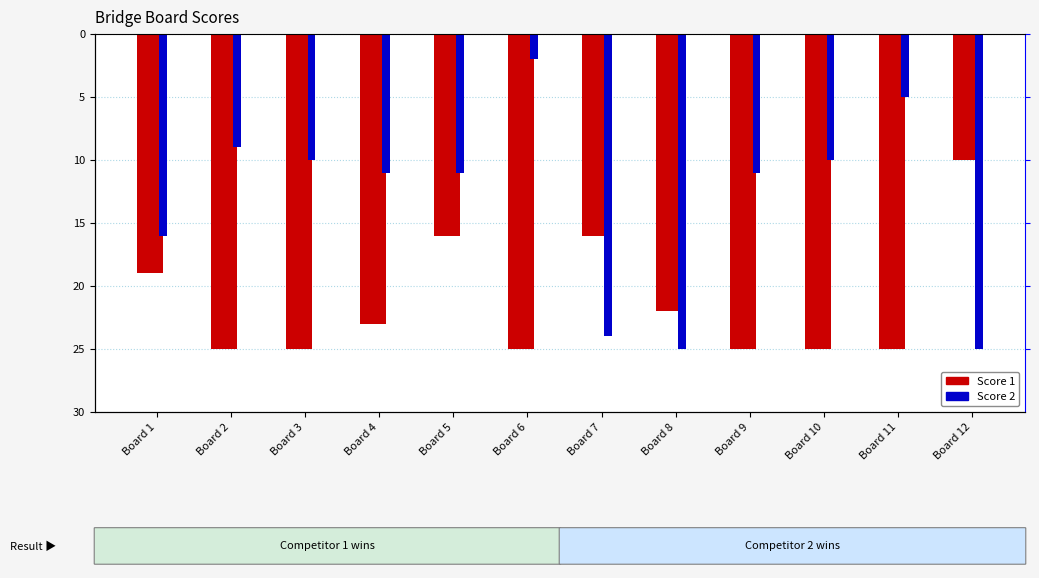

Is it true that Score 1 equals -25 at Board 11?

True